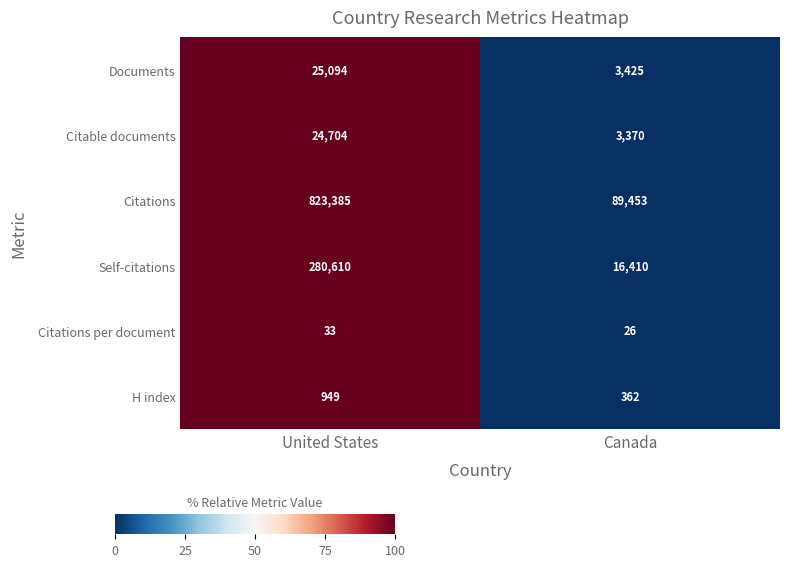

Between United States and Canada, which series saw the biggest shift?

Citations